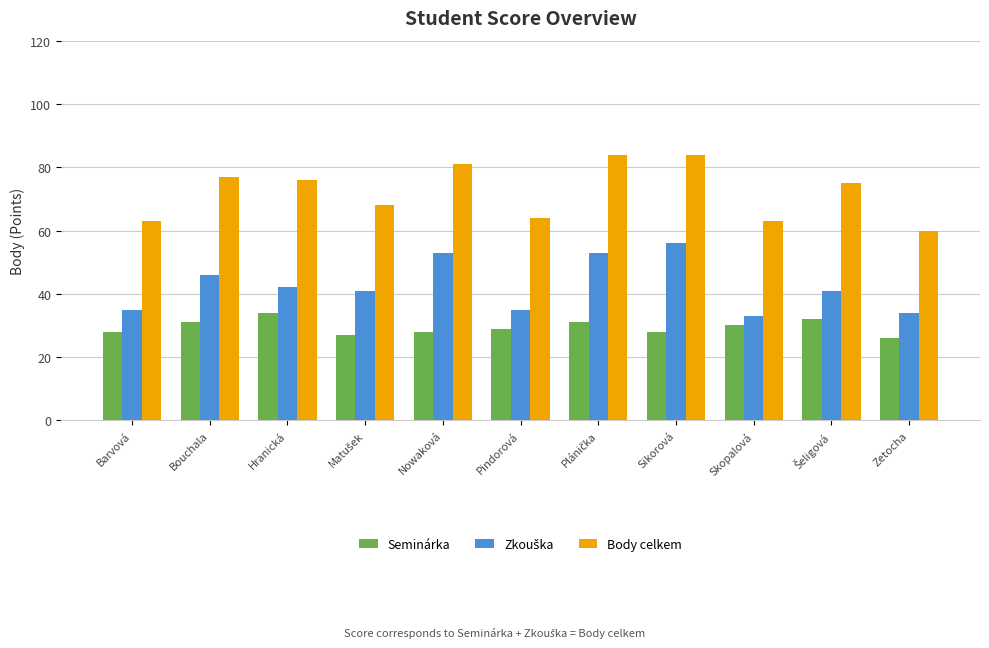

How many bars are there in each group?

3